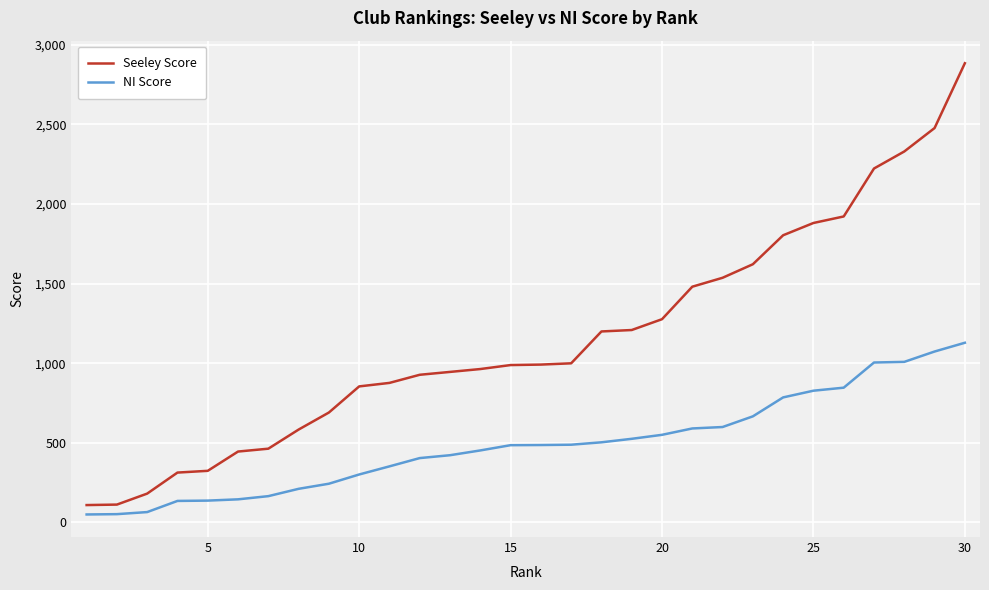

What is the highest value of the NI Score series?

1128